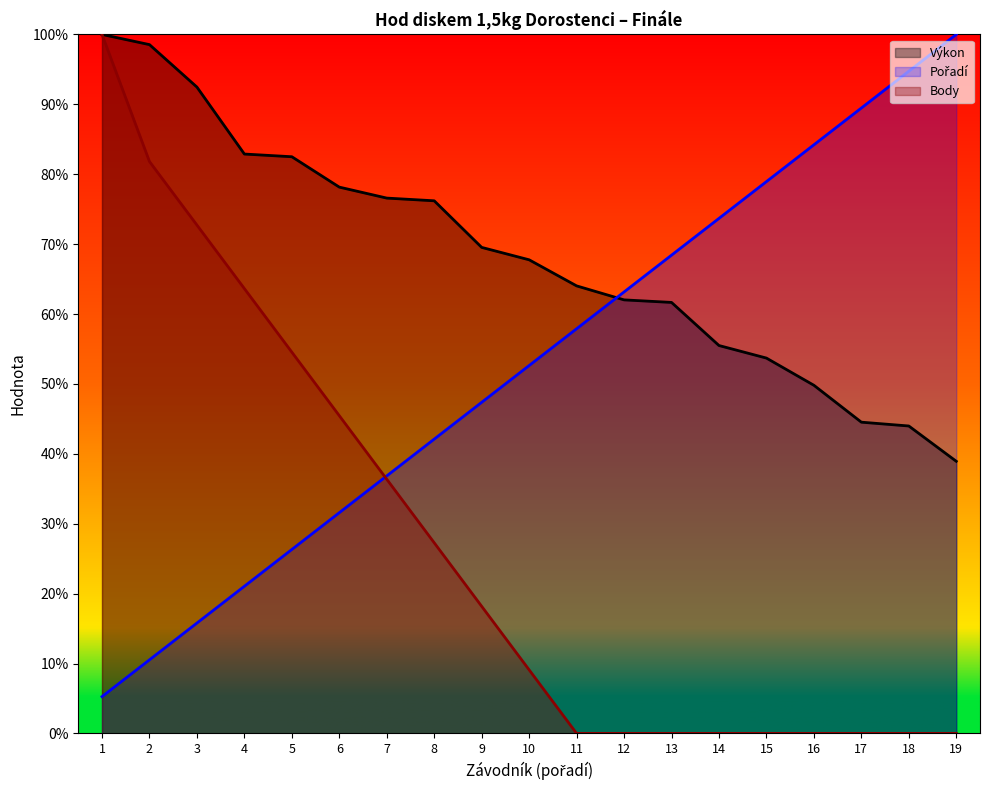

What are all the series names shown in the legend?

Výkon, Pořadí, Body